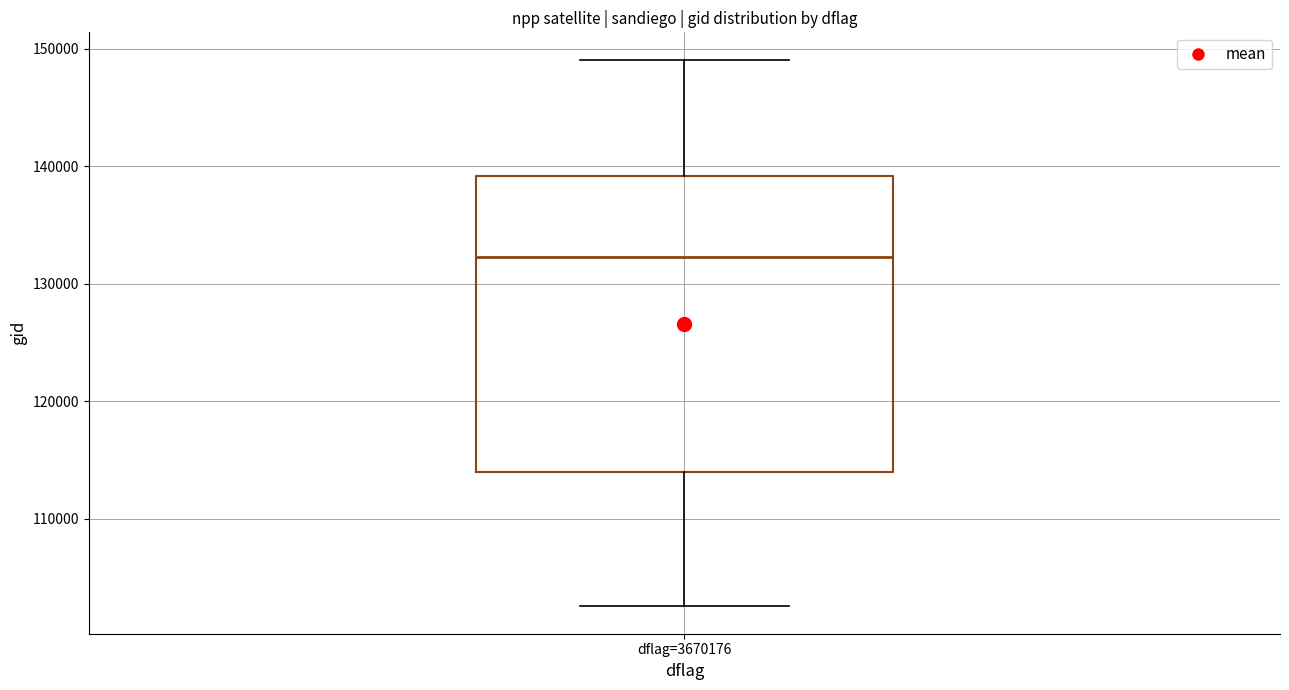

Transcribe this box plot: give where the median line is, the range the box spans, and where the two whiskers end, as read against the y-axis. The values are not printed on the chart, so give them approximately, as read against the axis.

median 132000, box 114000 to 139000, whiskers 103000 to 149000